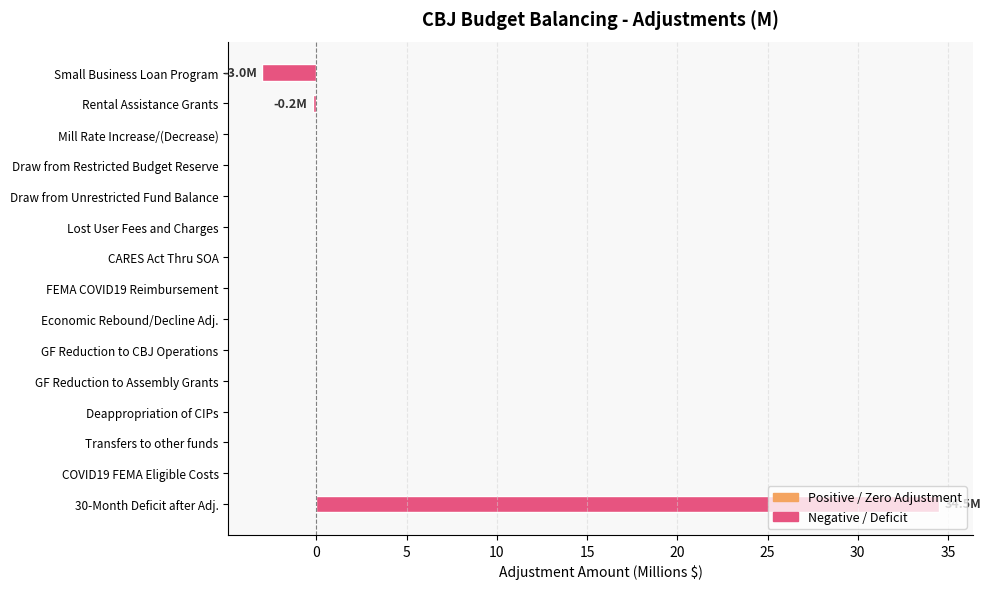

What is the sum of all values?

31.3